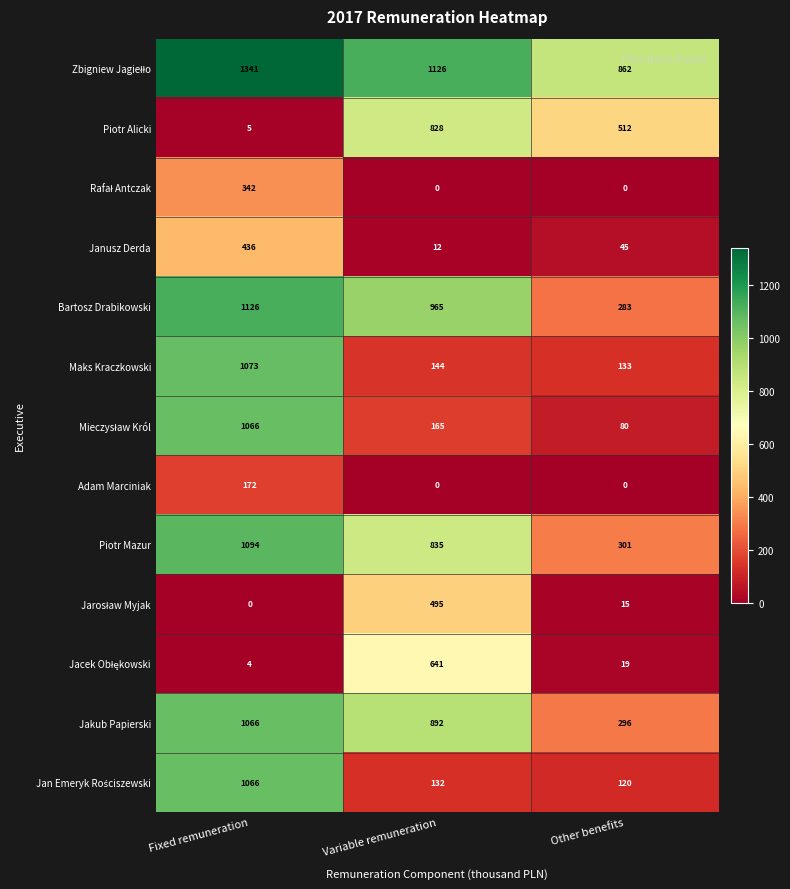

The Bartosz Drabikowski series shows 1126 at Fixed remuneration. True or false?

True